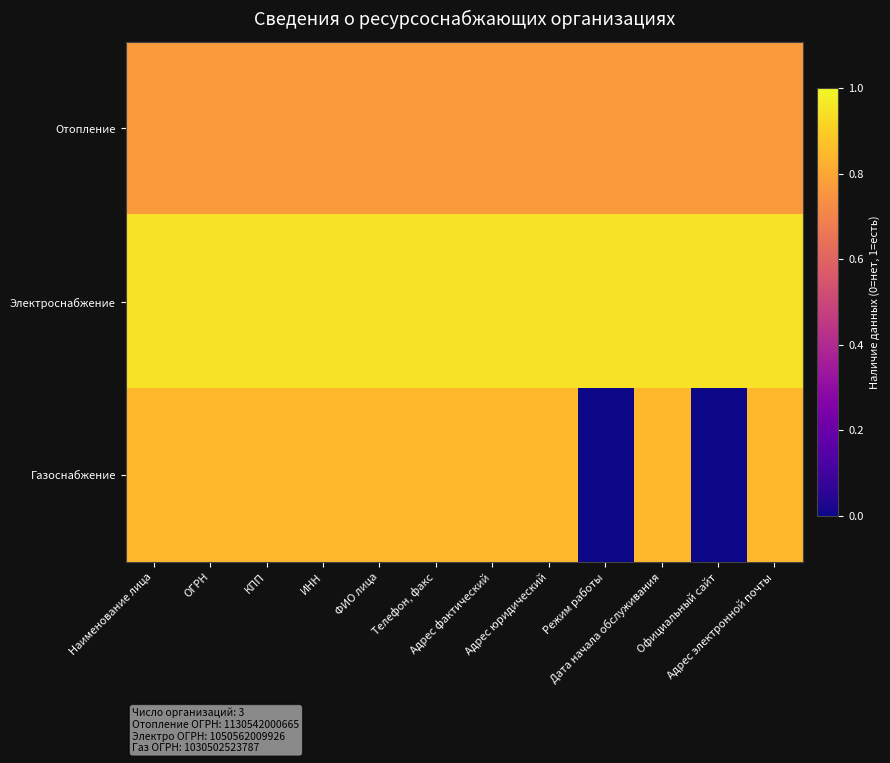

Rank the series by their maximum value, from lowest to highest.

Отопление, Газоснабжение, Электроснабжение